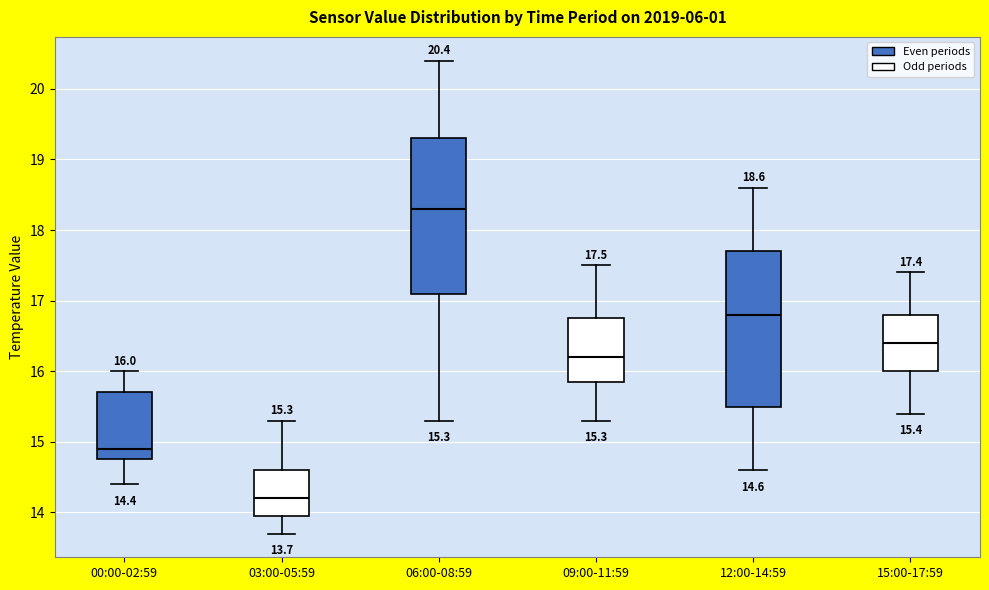

Which box's median line is the lowest?

03:00-05:59